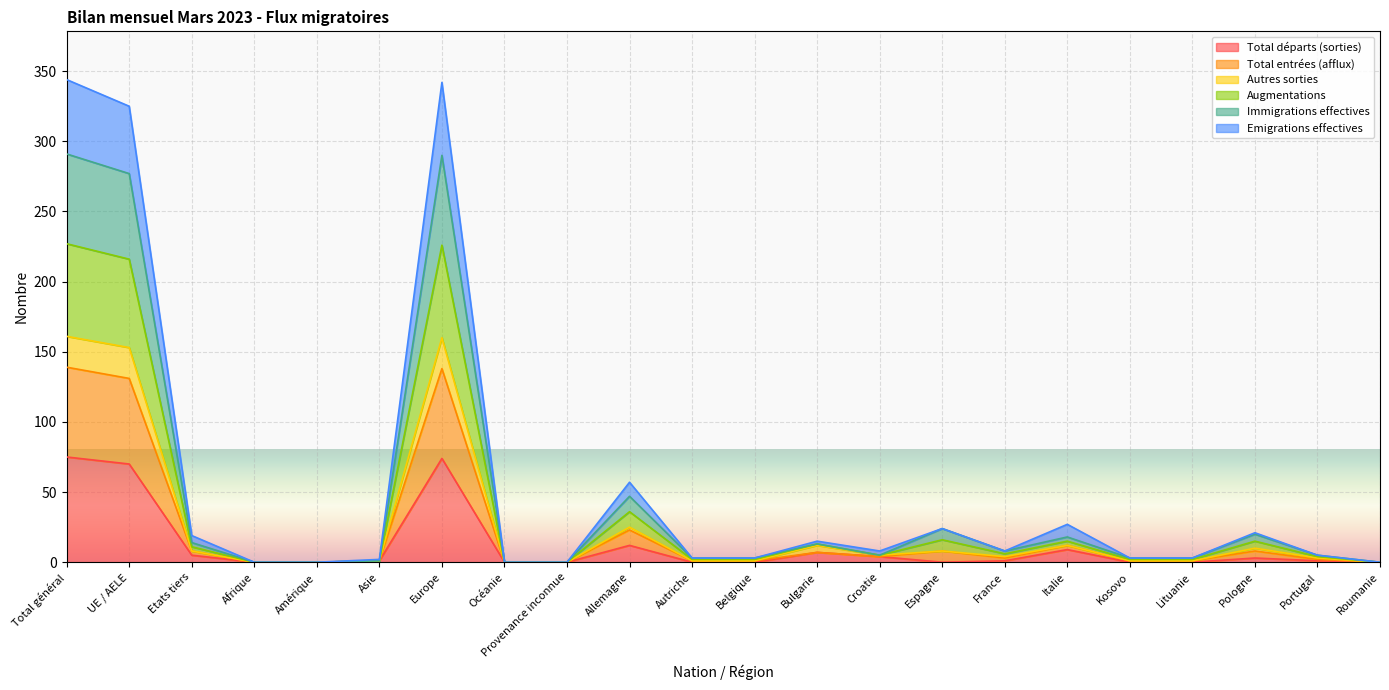

What position from the right is Roumanie?

1